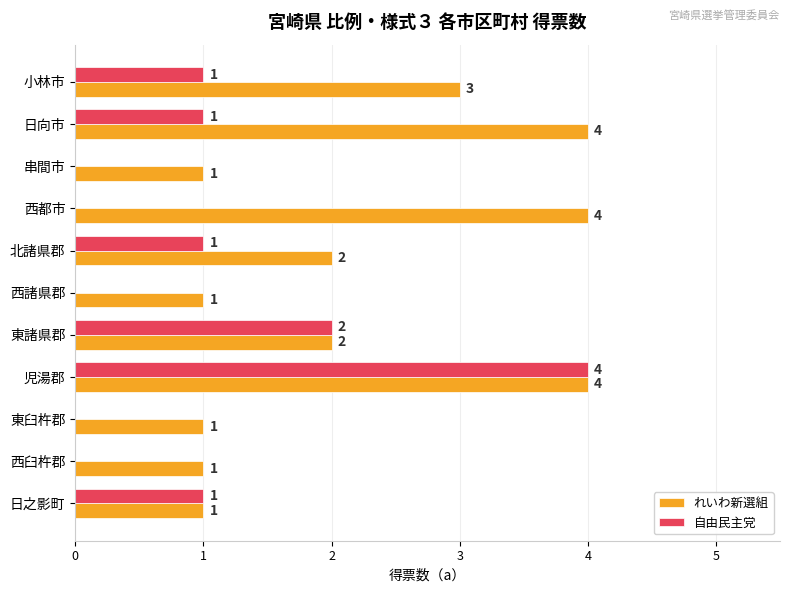

Where is 自由民主党 nearest to the value 2?

東諸県郡